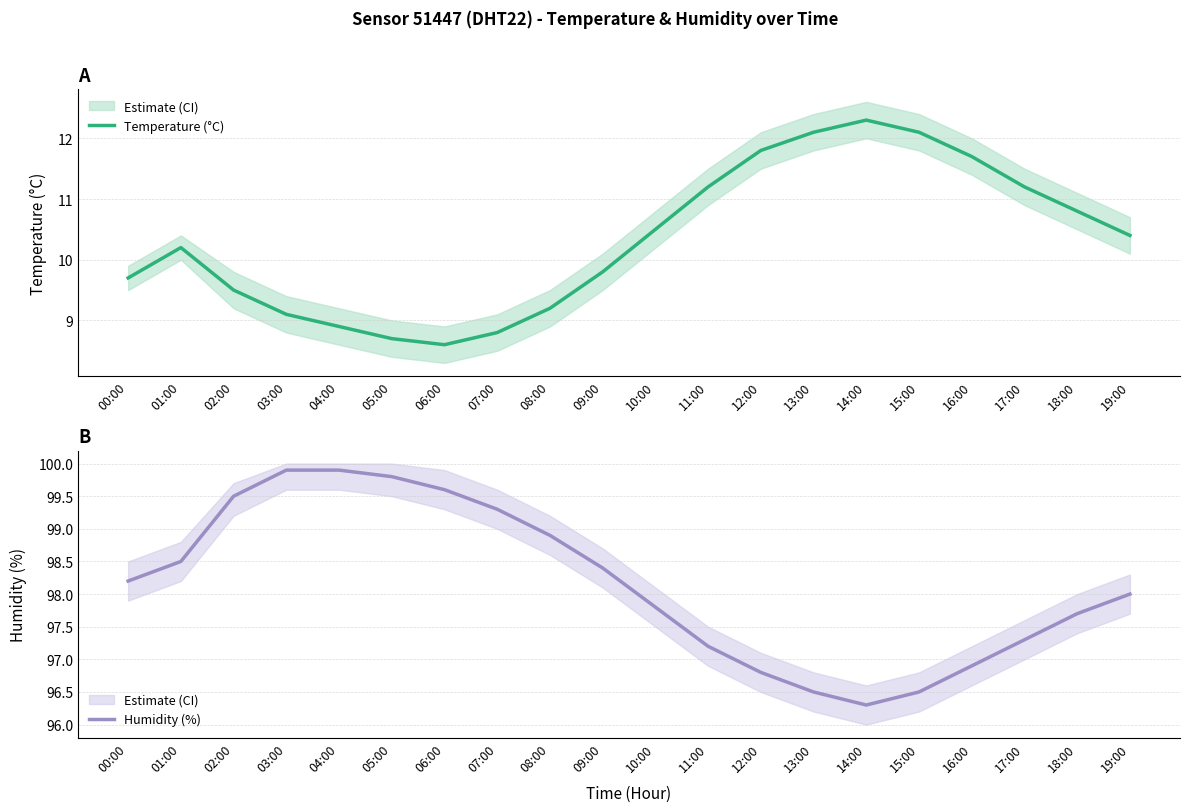

How many lines are shown in the chart?

2